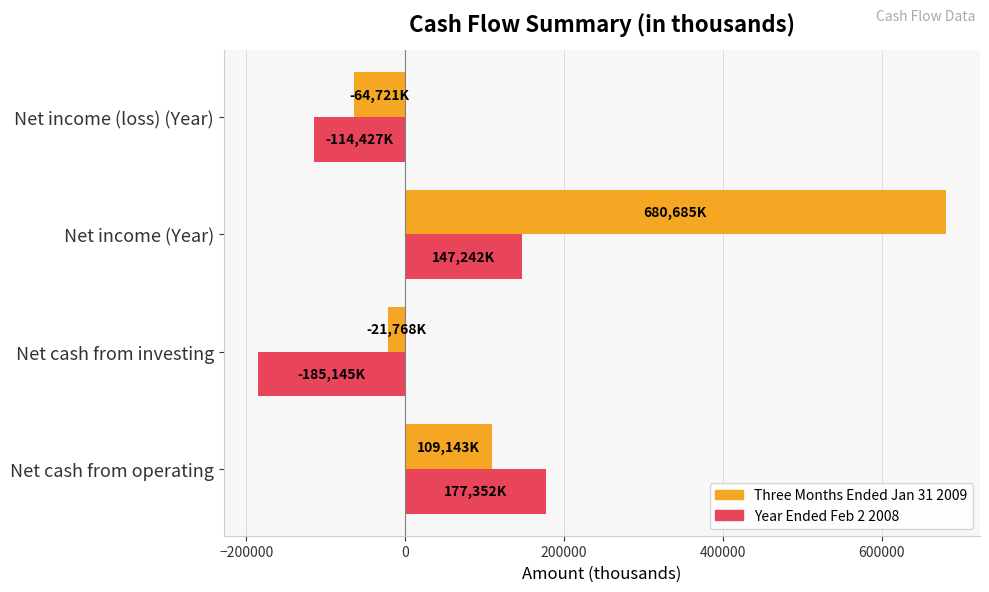

Is it true that Year Ended Feb 2 2008 equals 177352 at Net cash from operating?

True